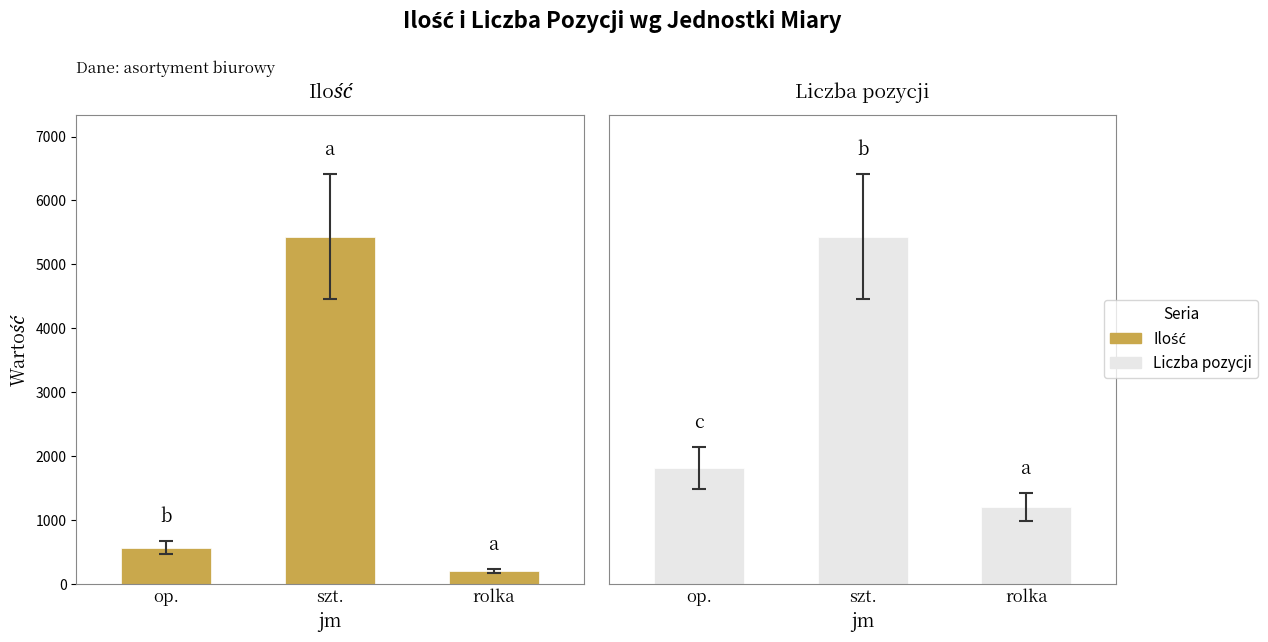

Between op. and szt., which is larger?

szt.